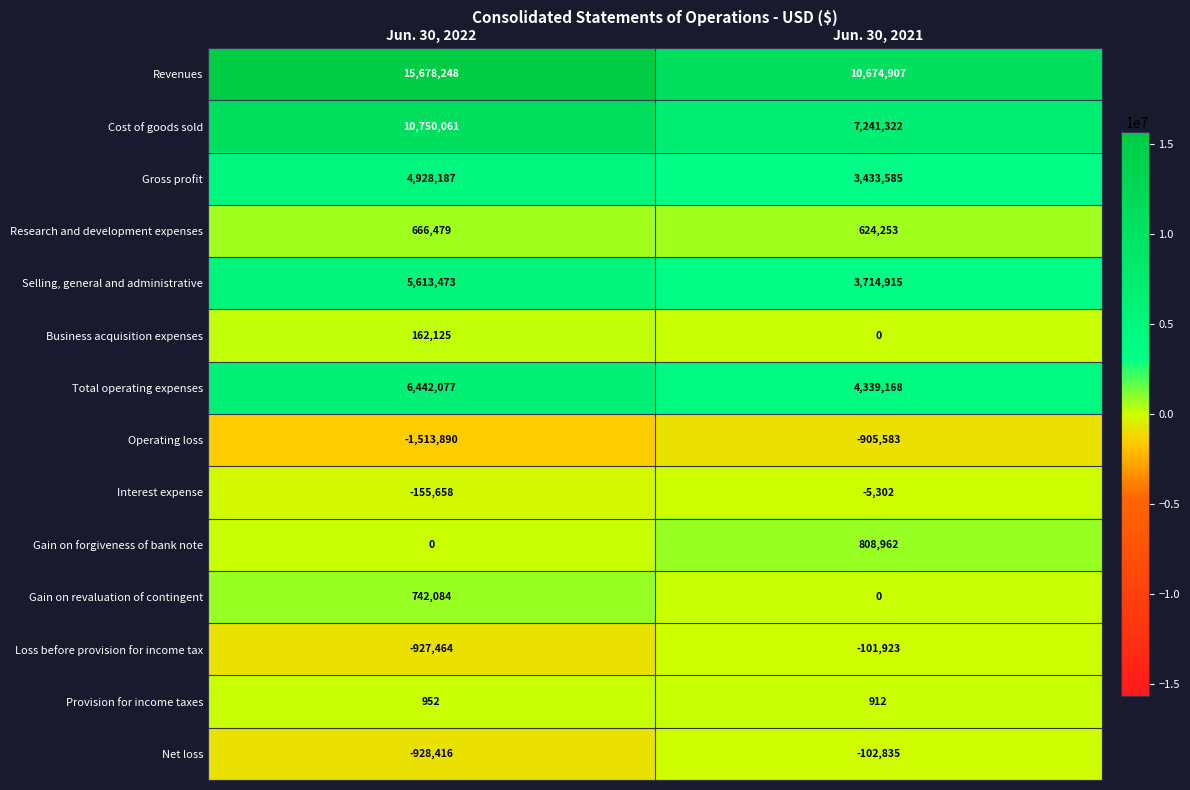

Reading left to right, what are all the values shown in this chart?

Revenues: 15678248	10674907
Cost of goods sold: 10750061	7241322
Gross profit: 4928187	3433585
Research and development expenses: 666479	624253
Selling, general and administrative: 5613473	3714915
Business acquisition expenses: 162125	0
Total operating expenses: 6442077	4339168
Operating loss: -1513890	-905583
Interest expense: -155658	-5302
Gain on forgiveness of bank note: 0	808962
Gain on revaluation of contingent: 742084	0
Loss before provision for income tax: -927464	-101923
Provision for income taxes: 952	912
Net loss: -928416	-102835